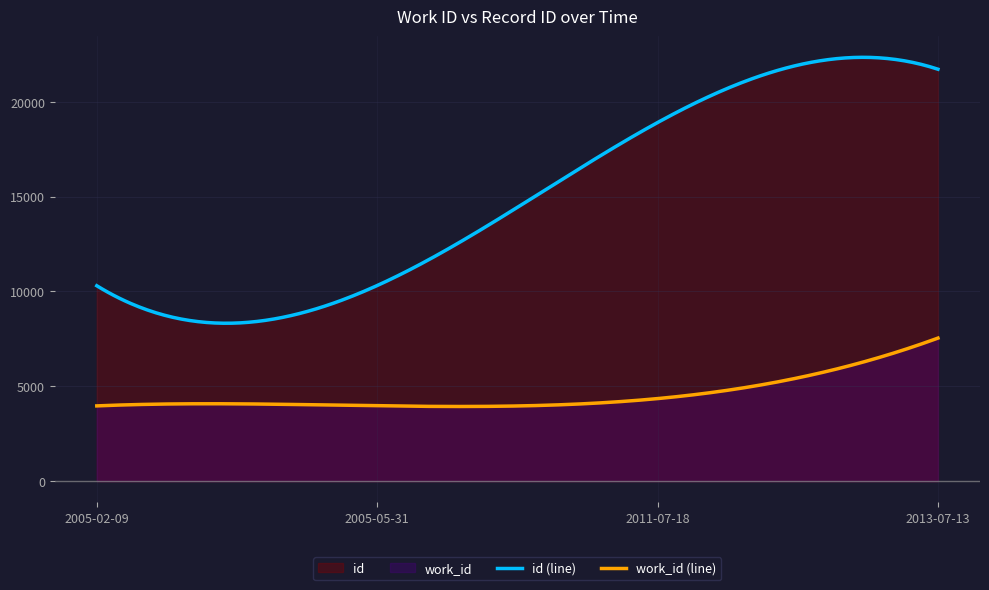

Which series has the widest spread of values?

id (line)